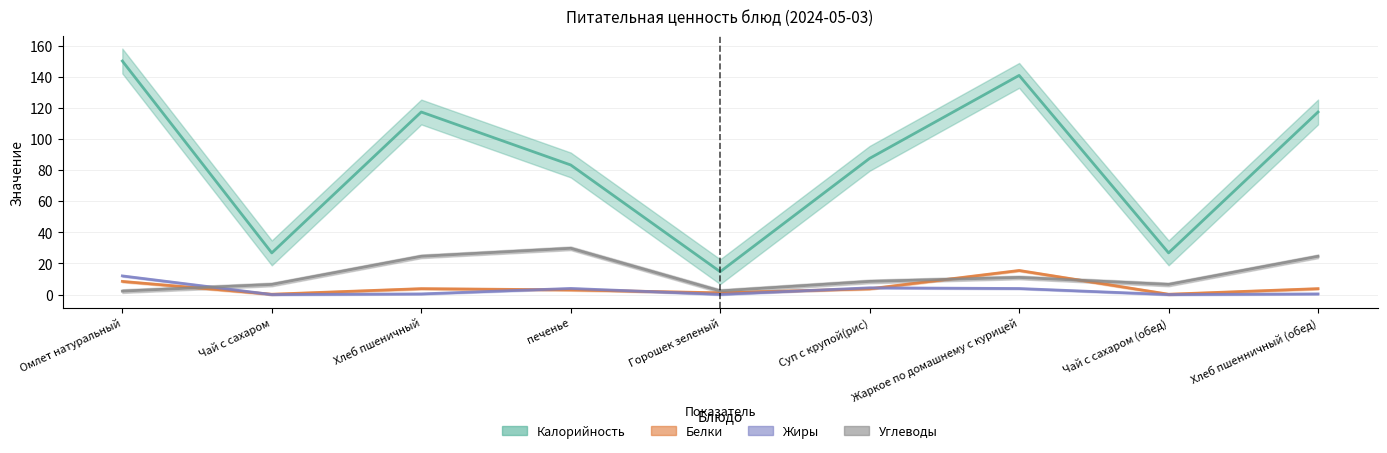

True or false: Жиры has more than 1 points higher than both neighbors.

True